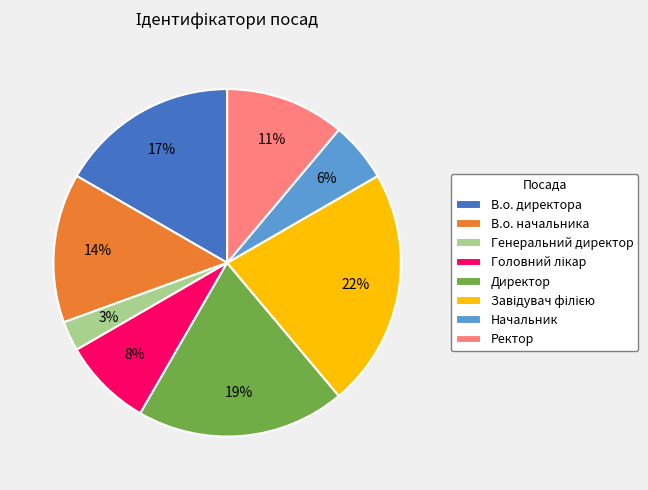

Which category has the smallest portion of the pie?

Генеральний директор